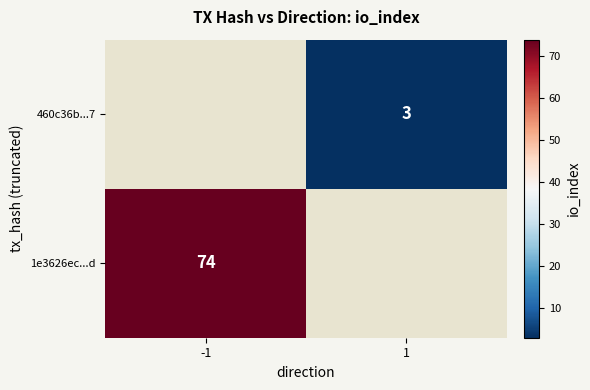

Count the number of data series in this chart.

2